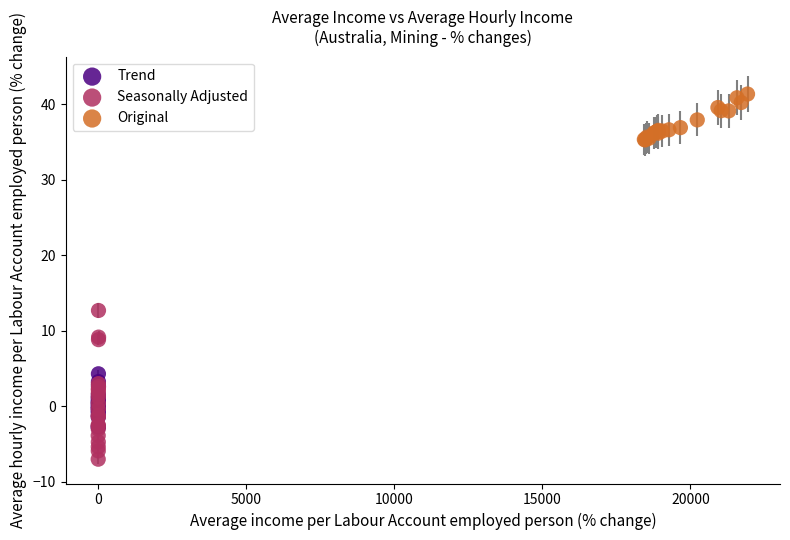

Which series reaches the maximum Y coordinate?

Original